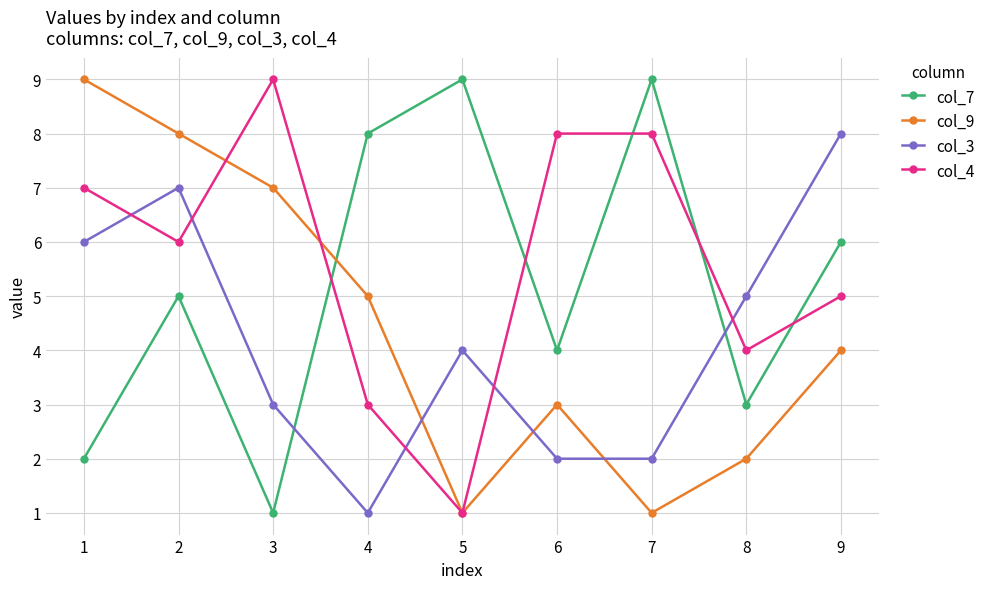

True or false: col_4 and col_3 cross at least once.

True